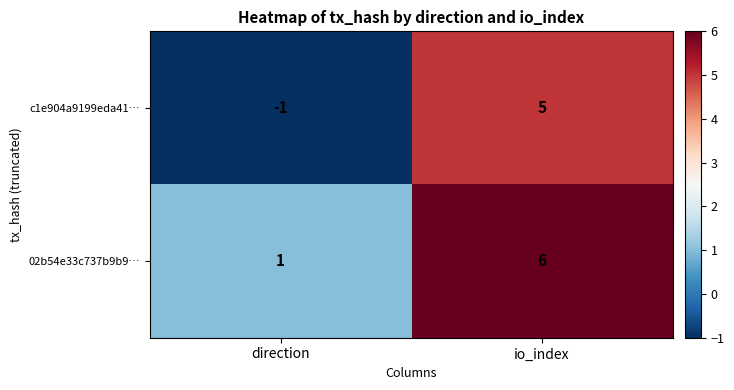

Rank the series by their maximum value, from highest to lowest.

02b54e33c737b9b9…, c1e904a9199eda41…